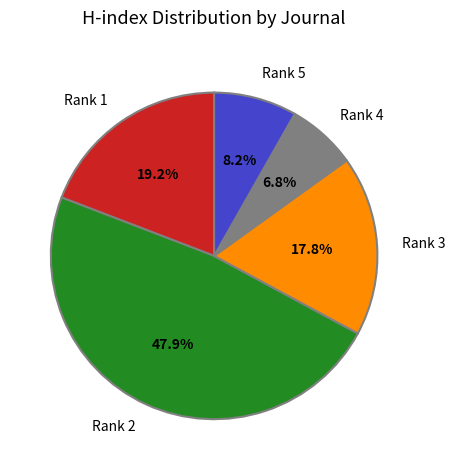

Is there any slice that represents more than half of the pie?

No